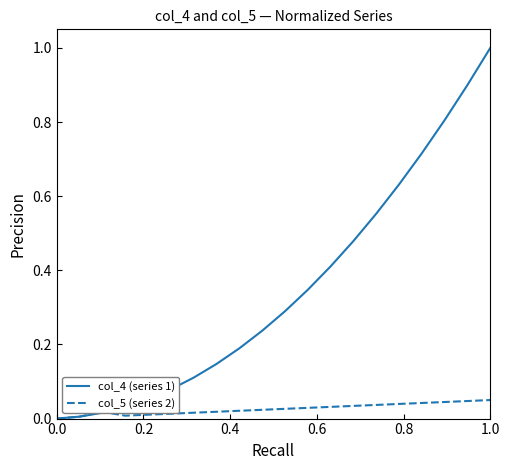

Which series has the largest total across all categories?

col_4 (series 1)